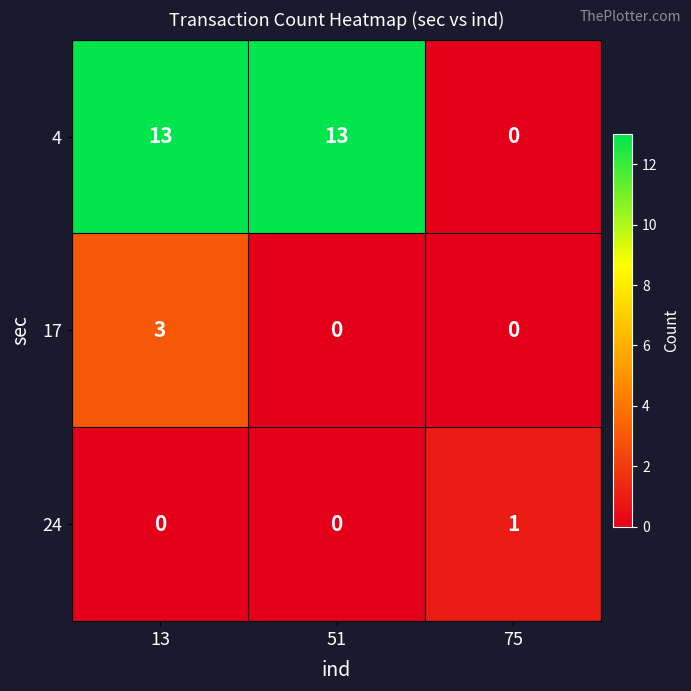

Count the 4 values in the range 0 to 13.

3